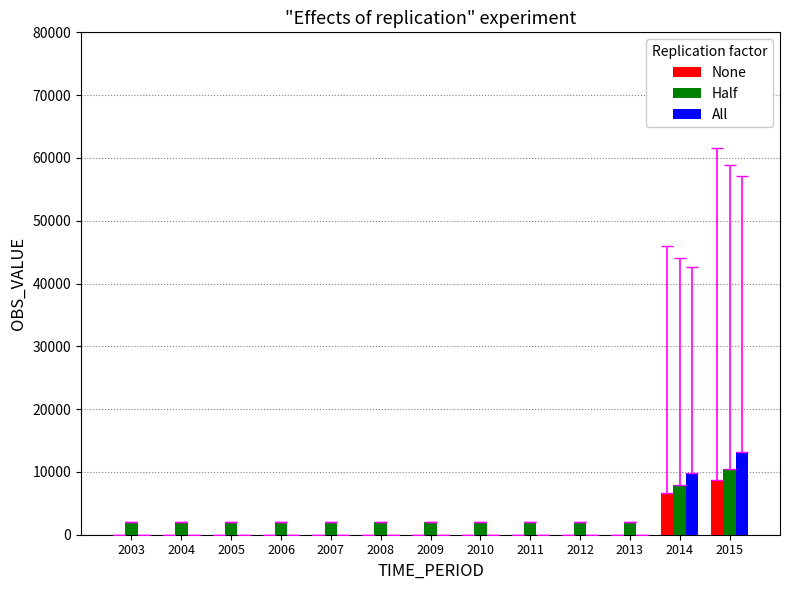

Which series changed the most between 2008 and 2015?

All